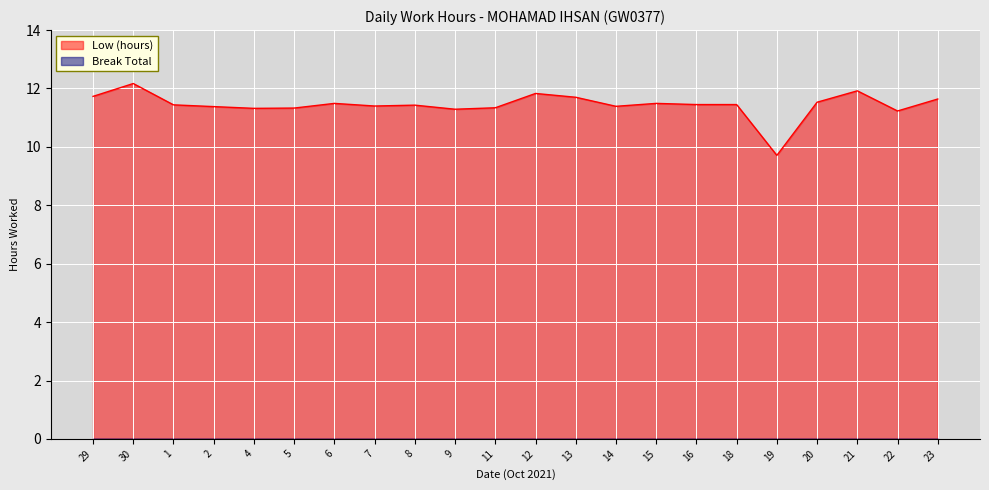

Reading left to right, list all the values displayed in this chart.

11.7	12.2	11.4	11.4	11.3	11.3	11.5	11.4	11.4	11.3	11.3	11.8	11.7	11.4	11.5	11.4	11.4	9.7	11.5	11.9	11.2	11.6